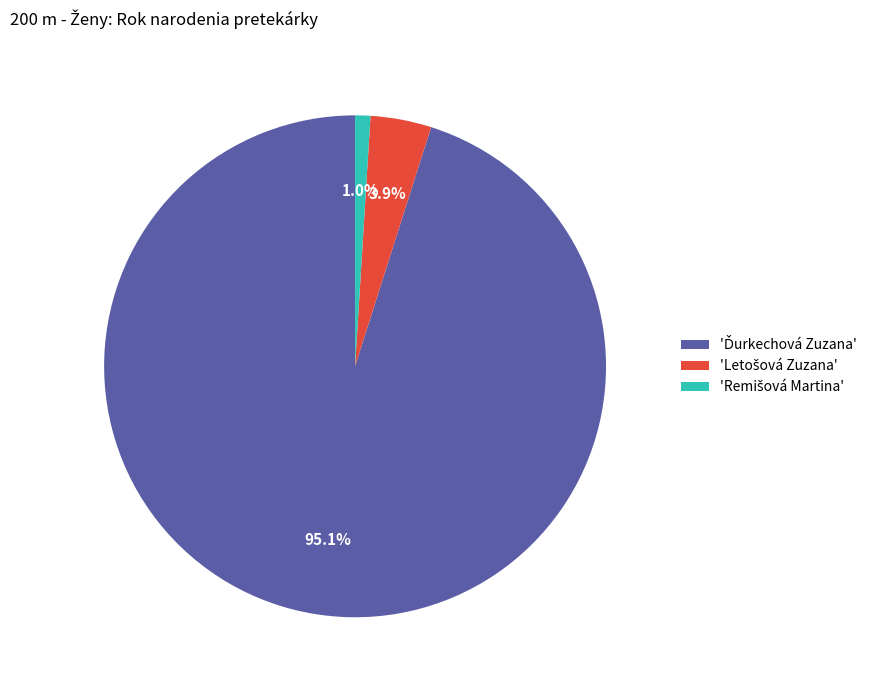

How many slices are in this pie chart?

3